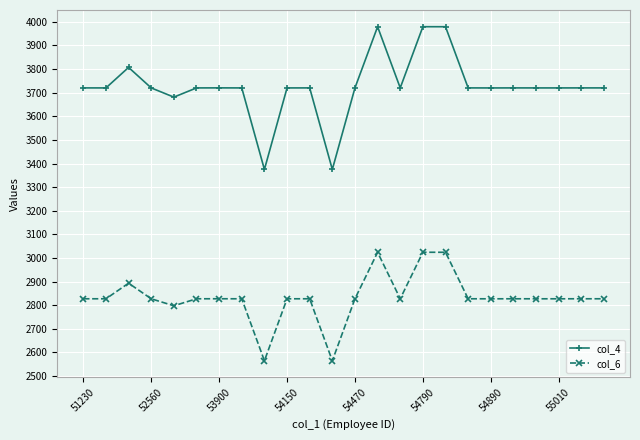

At how many categories does at least one series exceed 3109?

24